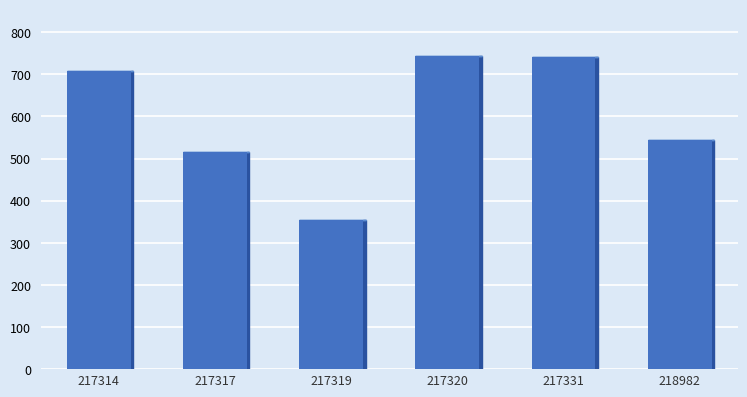

What is the greatest value displayed?

743